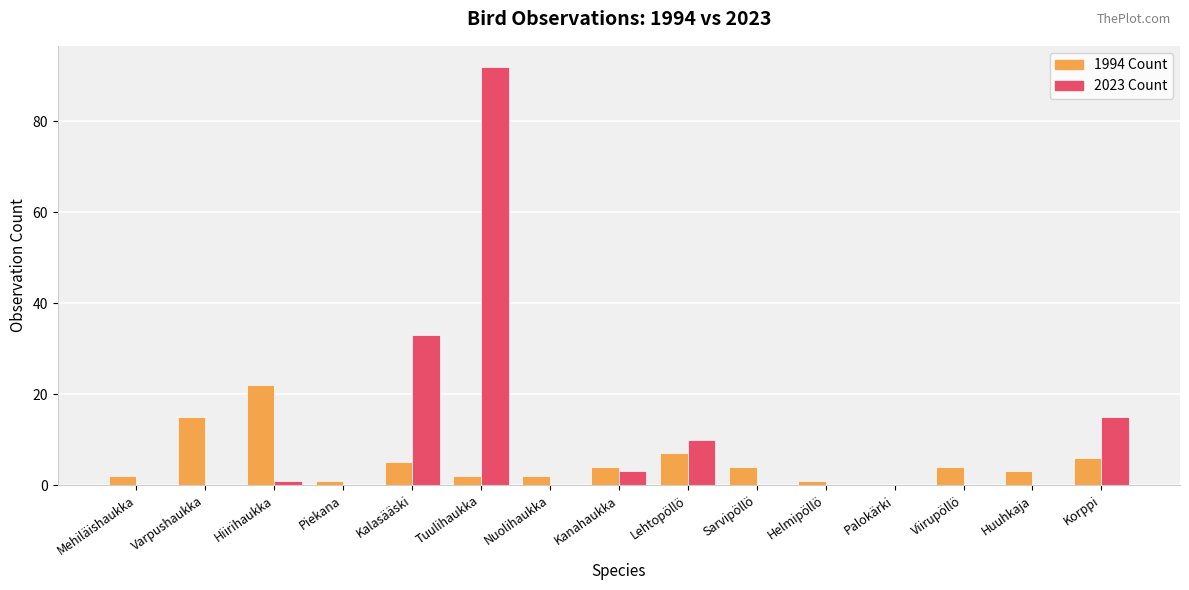

What is the difference between the 2023 Count values at Viirupöllö and Lehtopöllö?

10